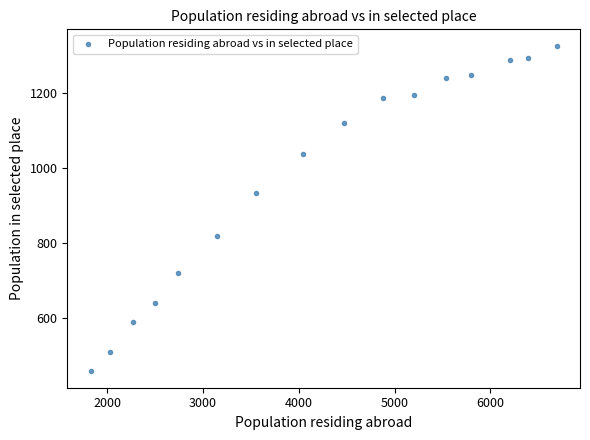

What Y value in the scatter plot is closest to 891?

932